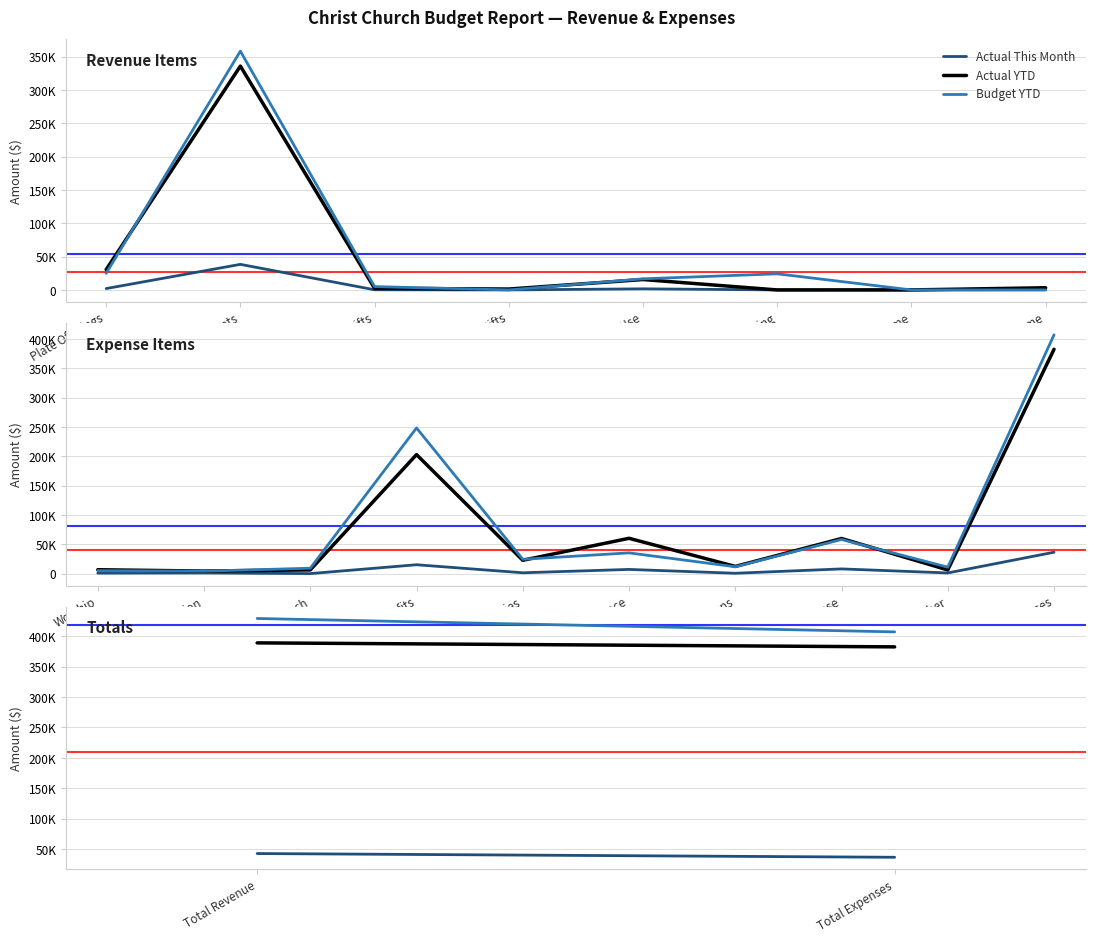

What is the value of the Actual YTD point at the 2nd from the left?

382487